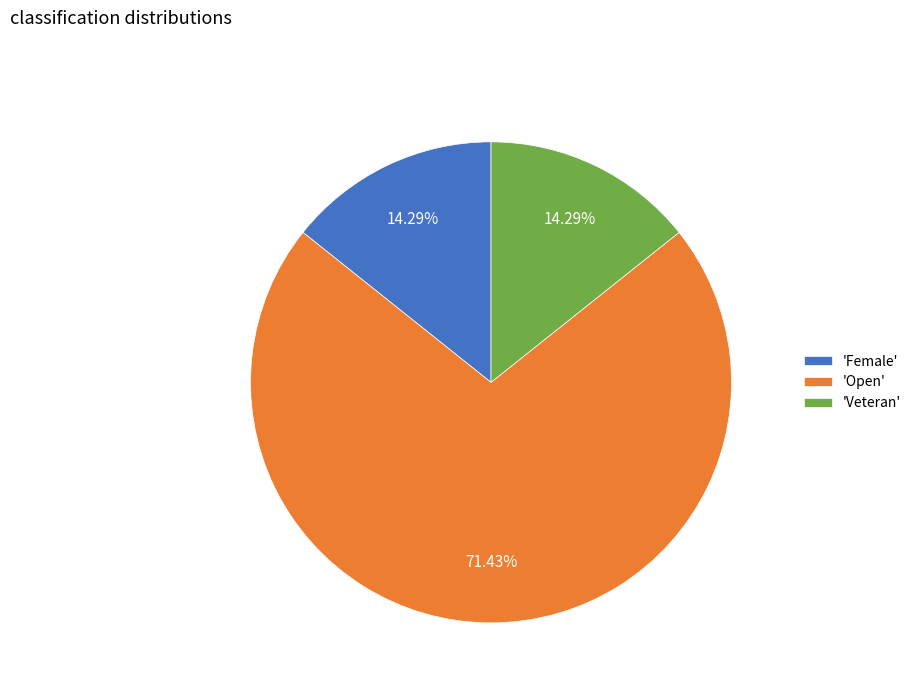

How many segments does this pie chart have?

3